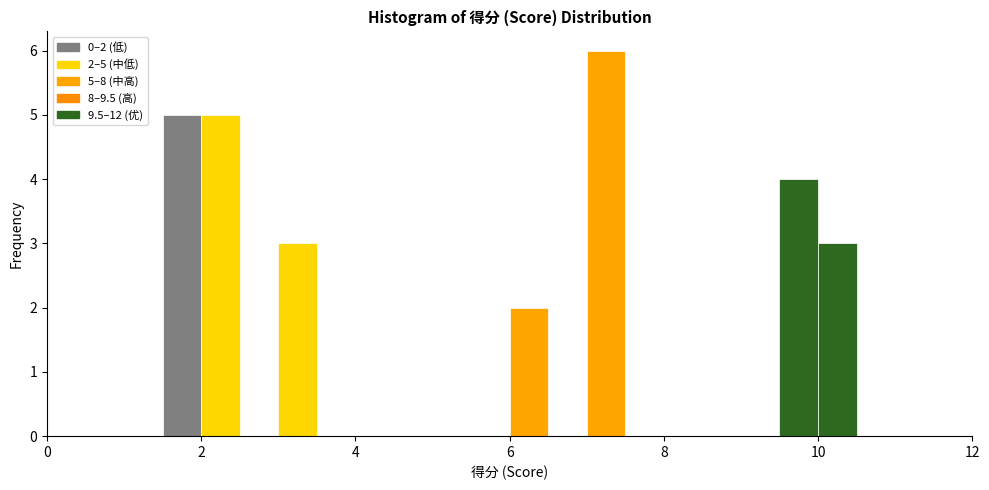

Read against the x-axis, roughly where is the centre of the tallest bar?

7.2